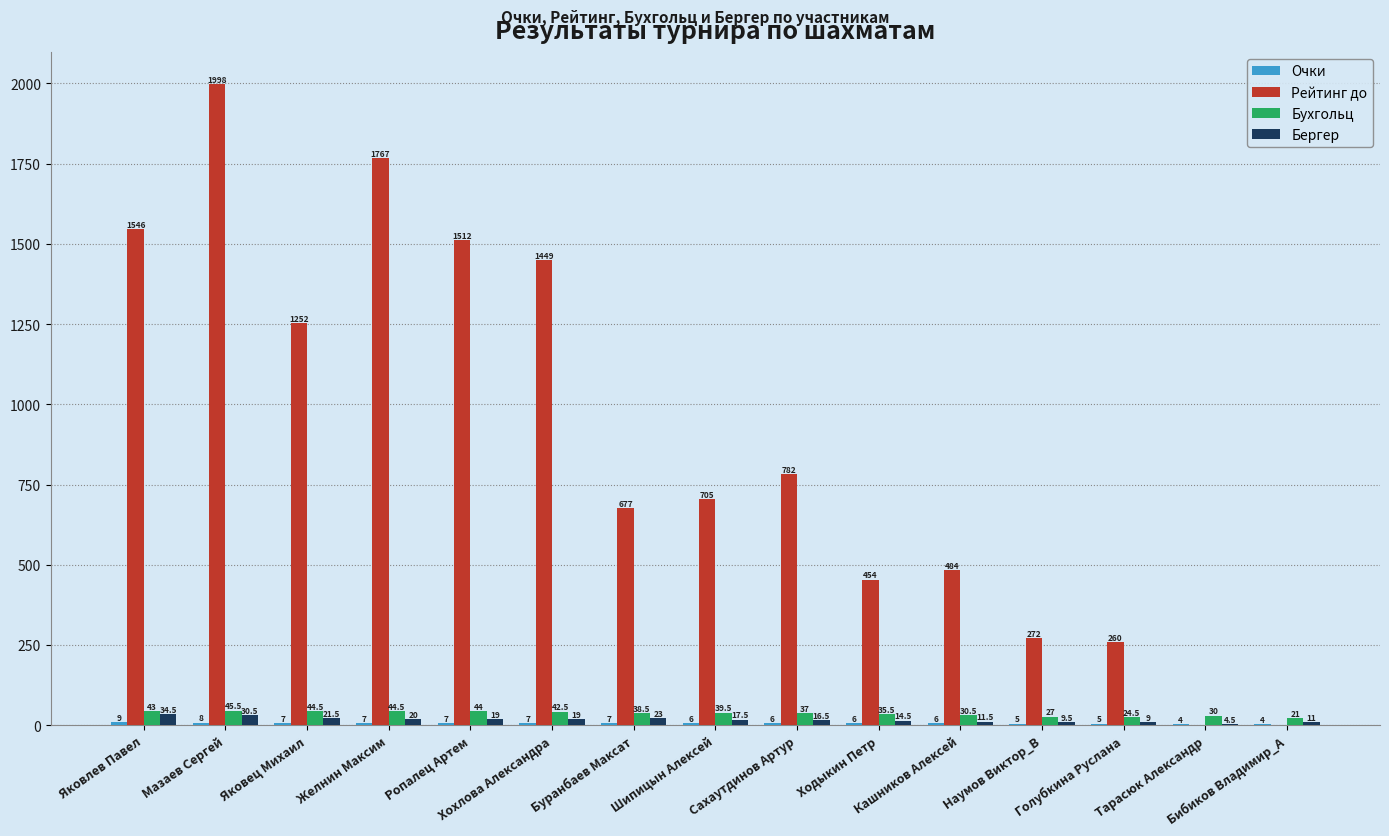

Does the chart contain stacked bars?

No